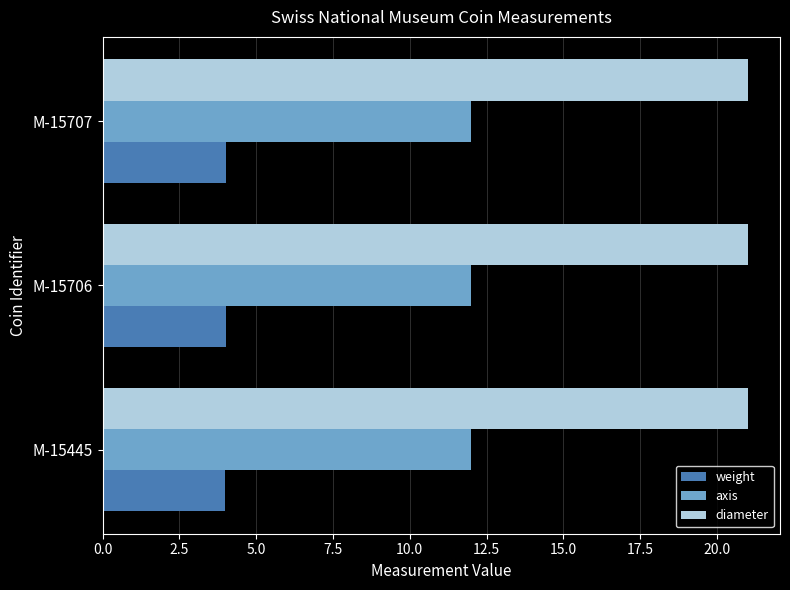

Is it true that diameter equals 33.1 at M-15445?

False